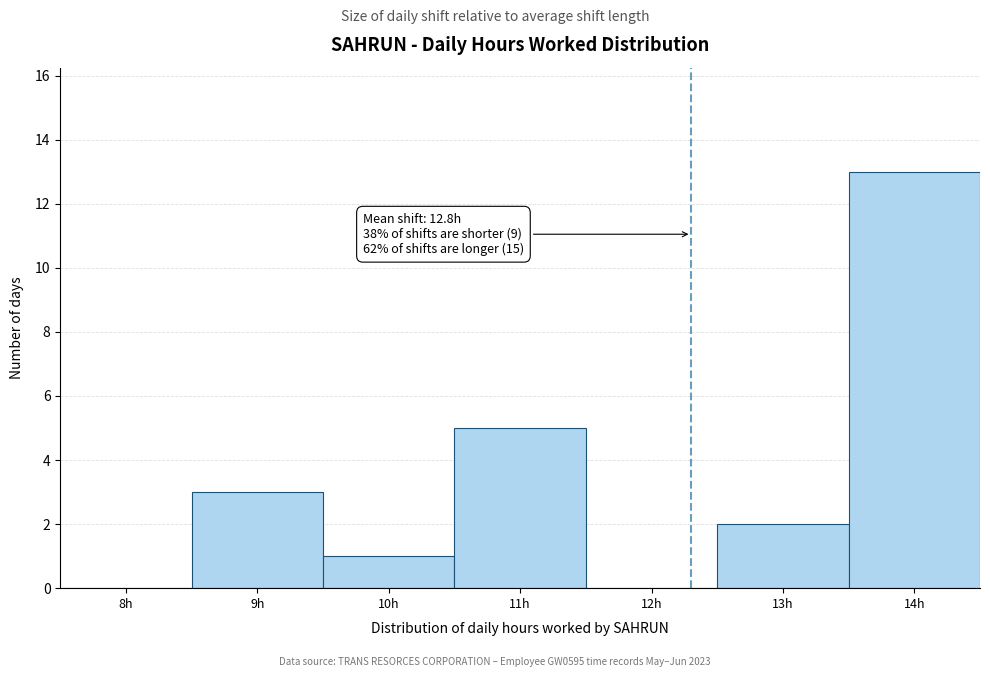

Reading left to right, what are all the values shown in this chart?

8h=0	9h=3	10h=1	11h=5	12h=0	13h=2	14h=13